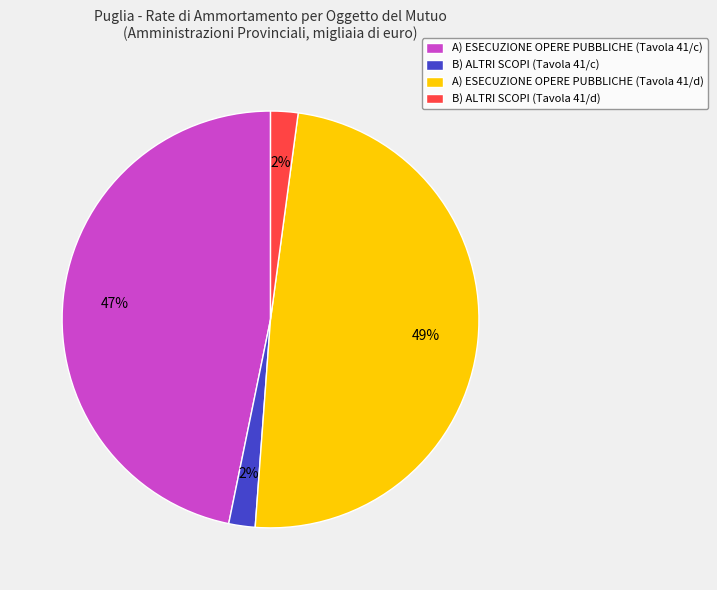

Combined, do A) ESECUZIONE OPERE PUBBLICHE (Tavola 41/d) and B) ALTRI SCOPI (Tavola 41/c) account for over 50%?

Yes